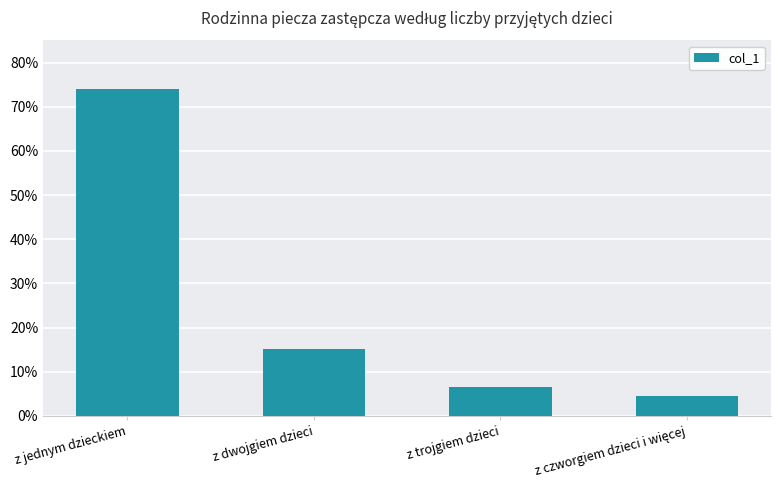

Does the chart contain any negative values?

No